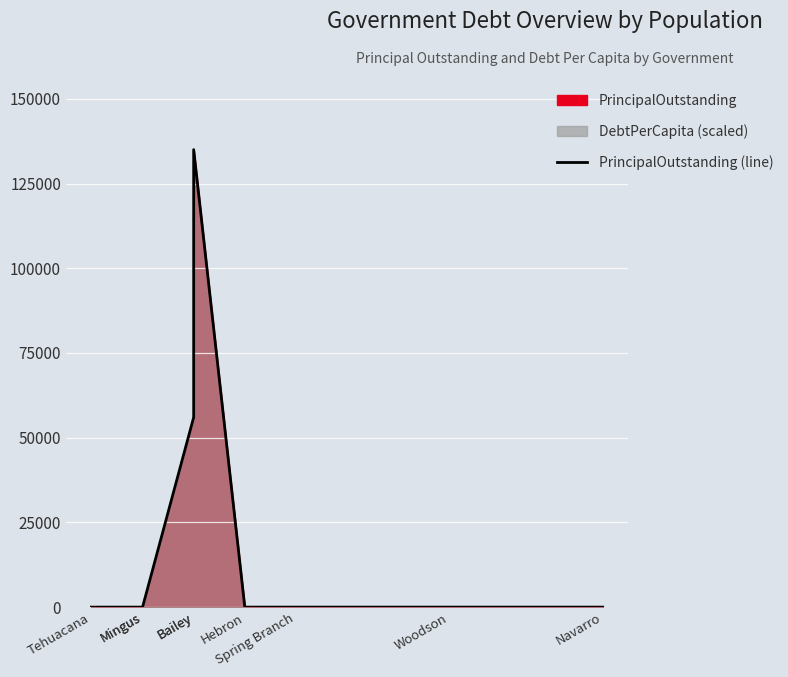

True or false: the data shows 0 at Spring Branch.

True